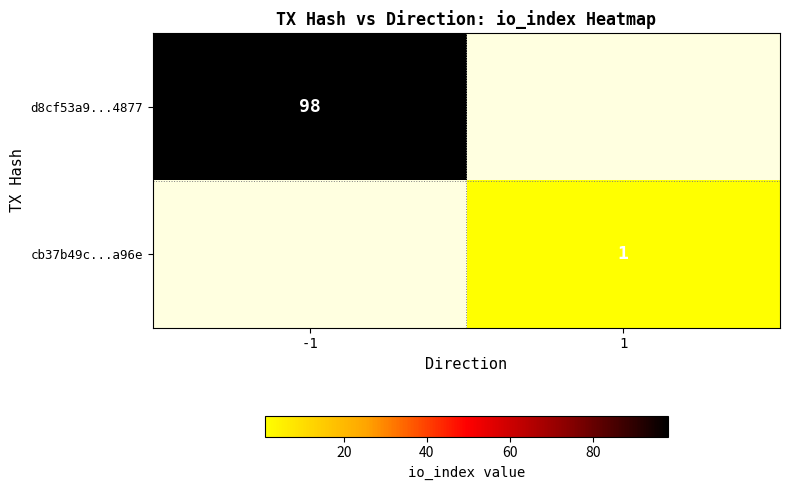

The value of d8cf53a9...4877 at -1 is 98. True or false?

True